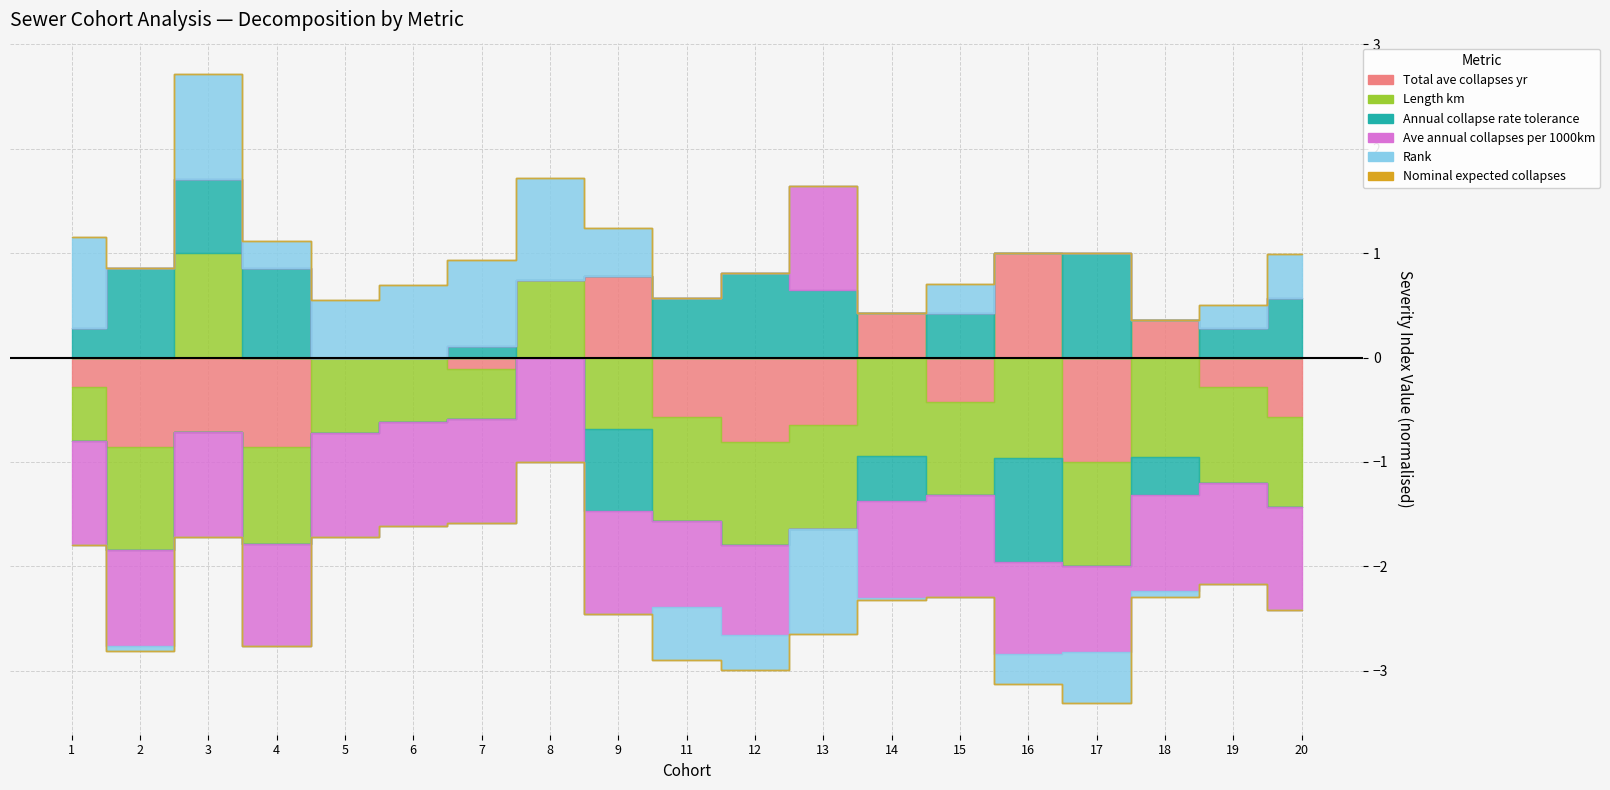

At which label does Nominal_expected_collapses reach its peak?

1